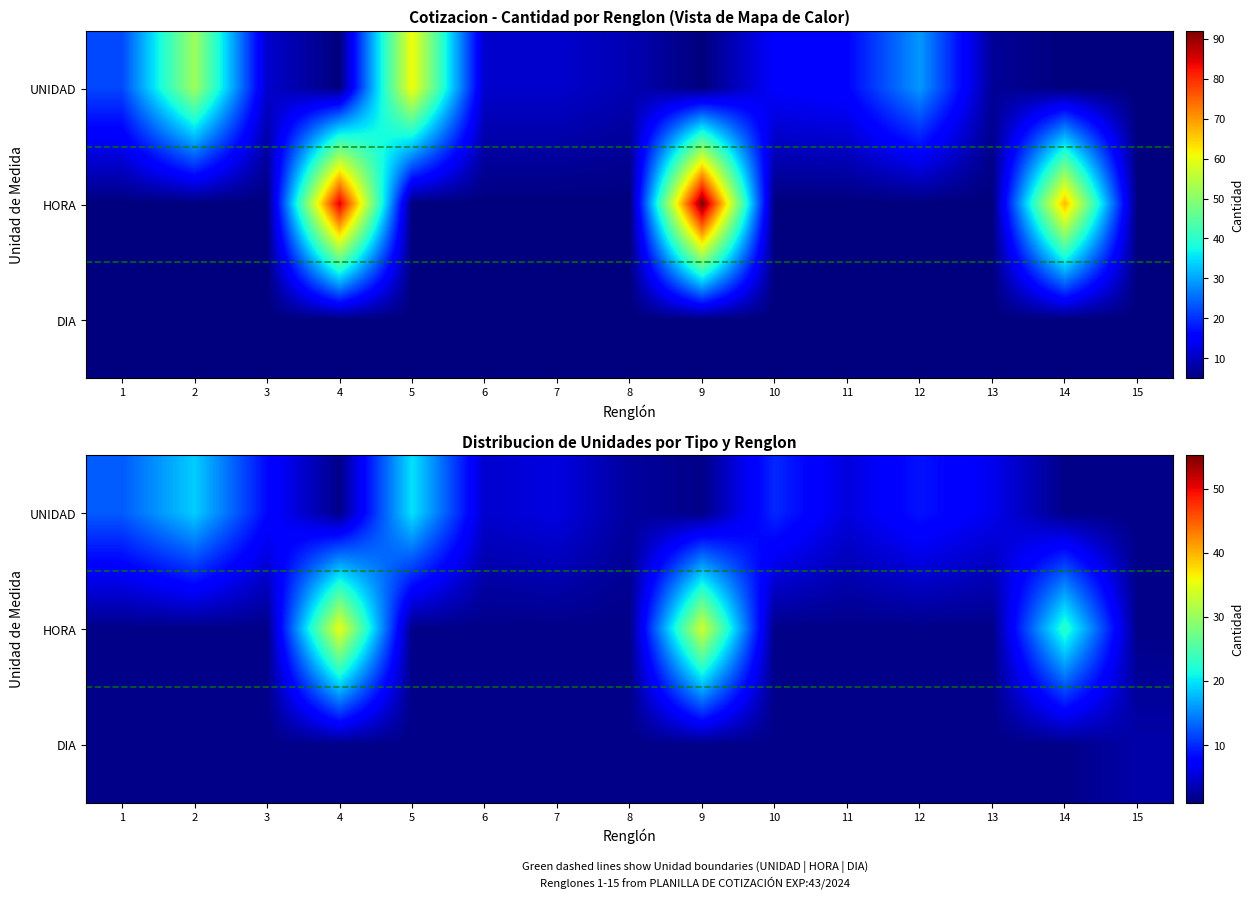

At 11, list the series in order from smallest to largest.

row_1, row_2, row_0